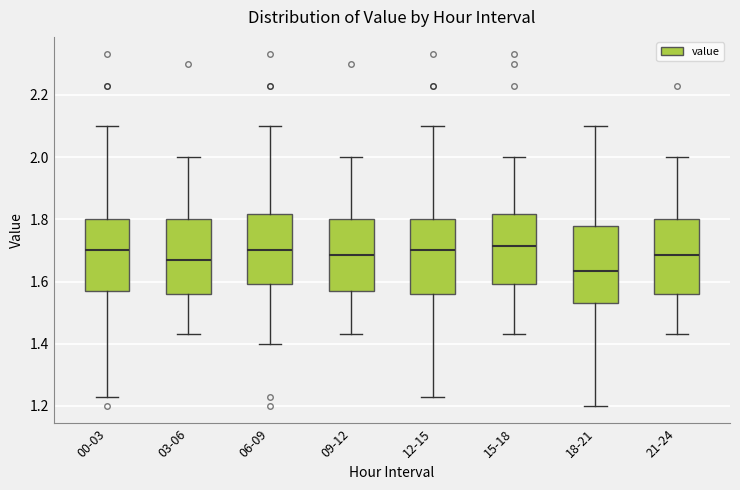

Which box has the lowest median line?

18-21